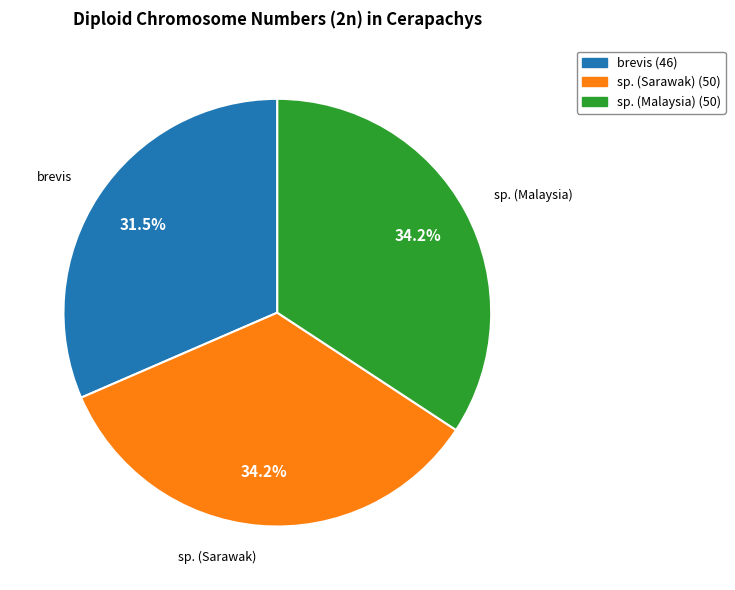

How many slices are in this pie chart?

3